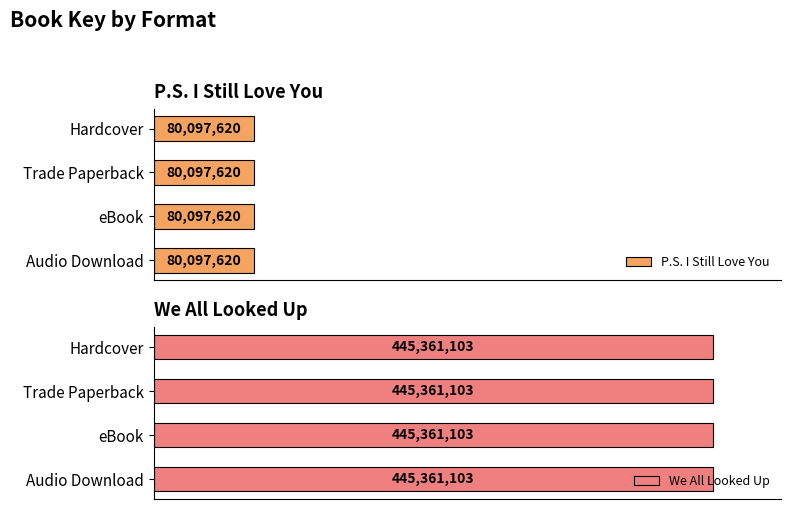

Reading left to right, extract all data points from this chart.

P.S. I Still Love You: Hardcover=80097620	Trade Paperback=80097620	eBook=80097620	Audio Download=80097620
We All Looked Up: Hardcover=445361103	Trade Paperback=445361103	eBook=445361103	Audio Download=445361103